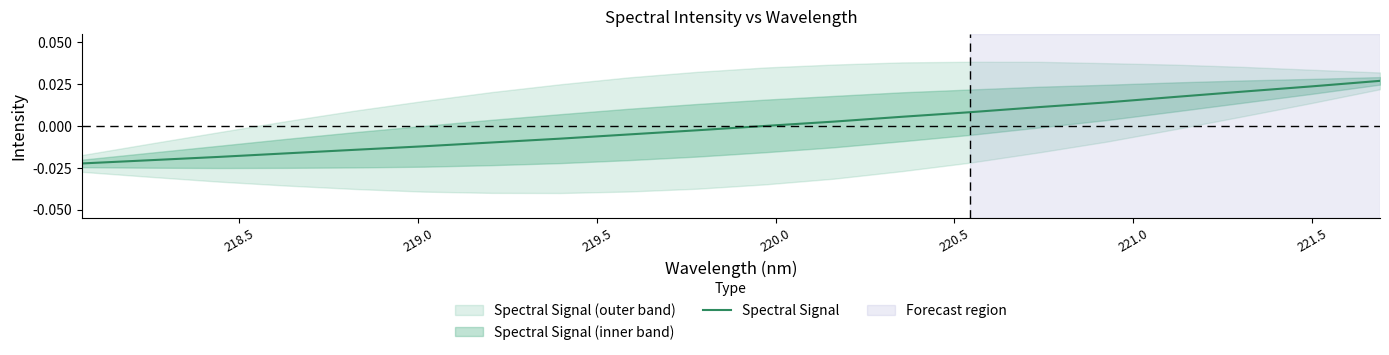

Count the number of categories in the chart.

20